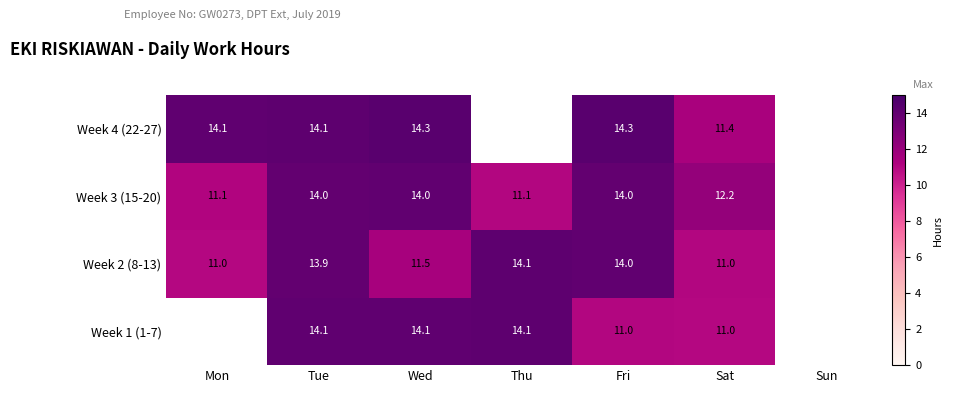

The Week 2 (8-13) series shows 14.1 at Thu. True or false?

True